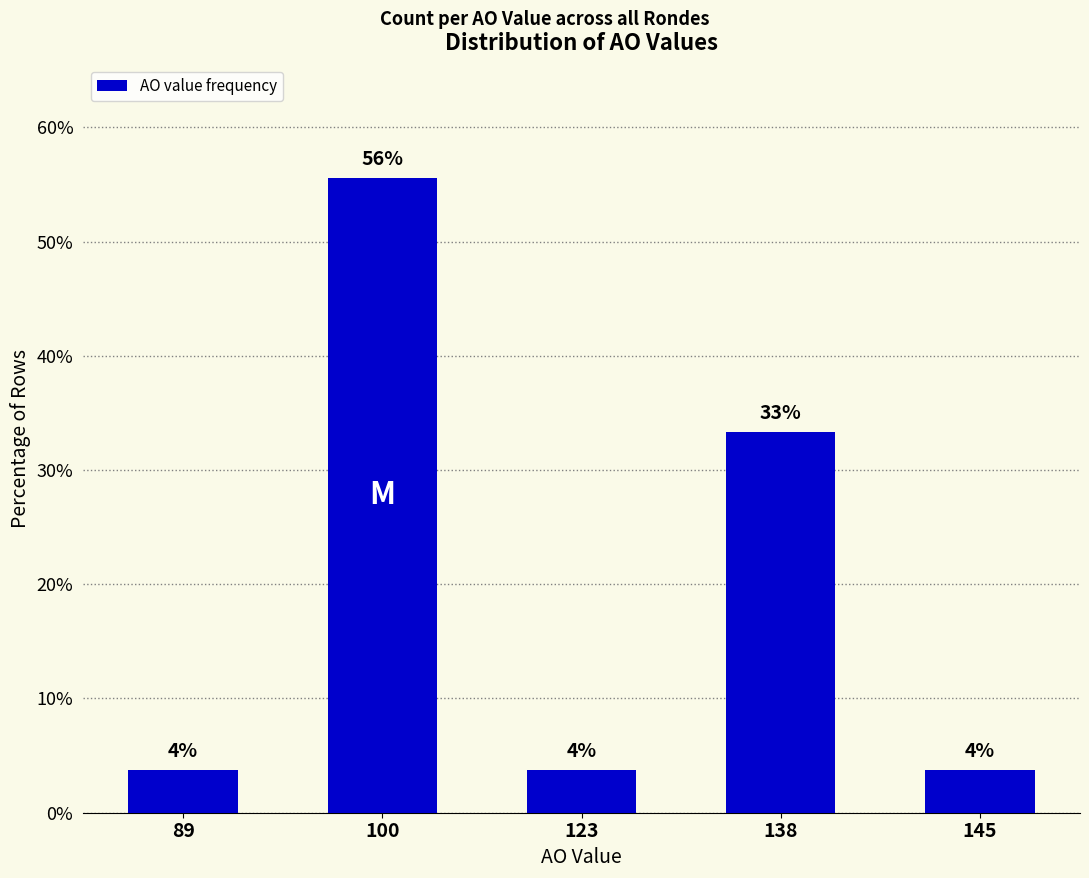

How many bars are there in total?

5